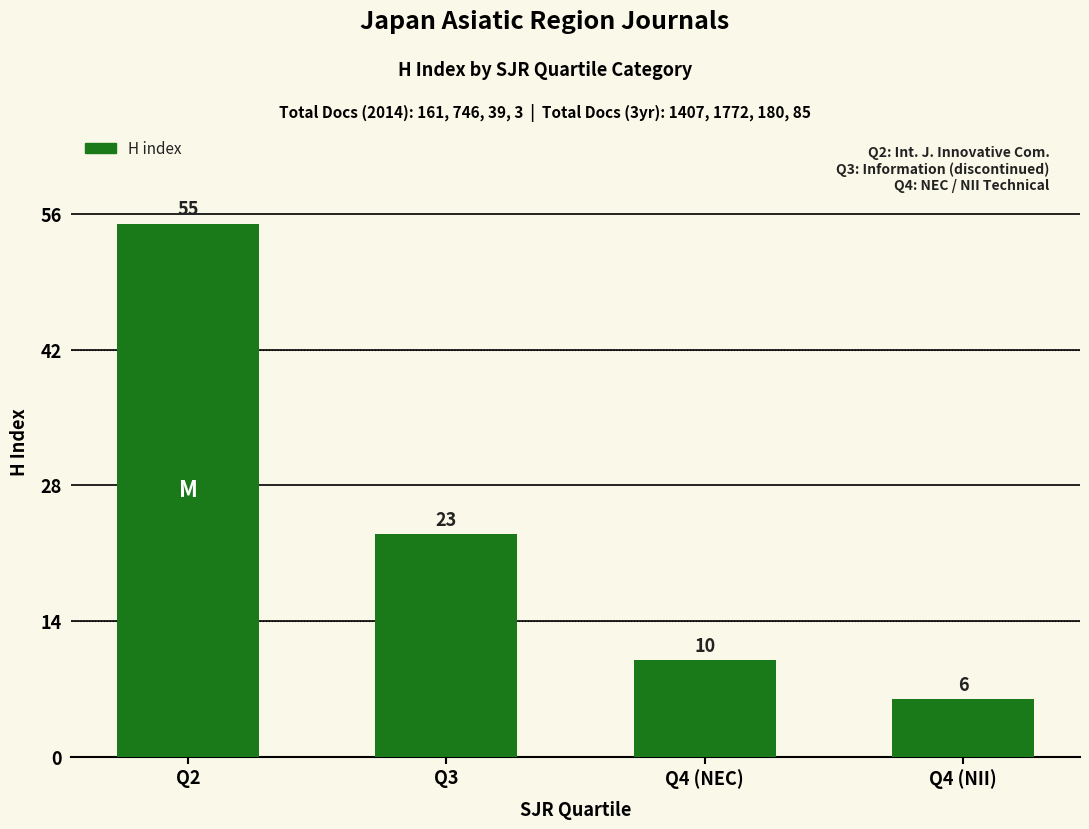

Where does the data first go above 23?

Q2